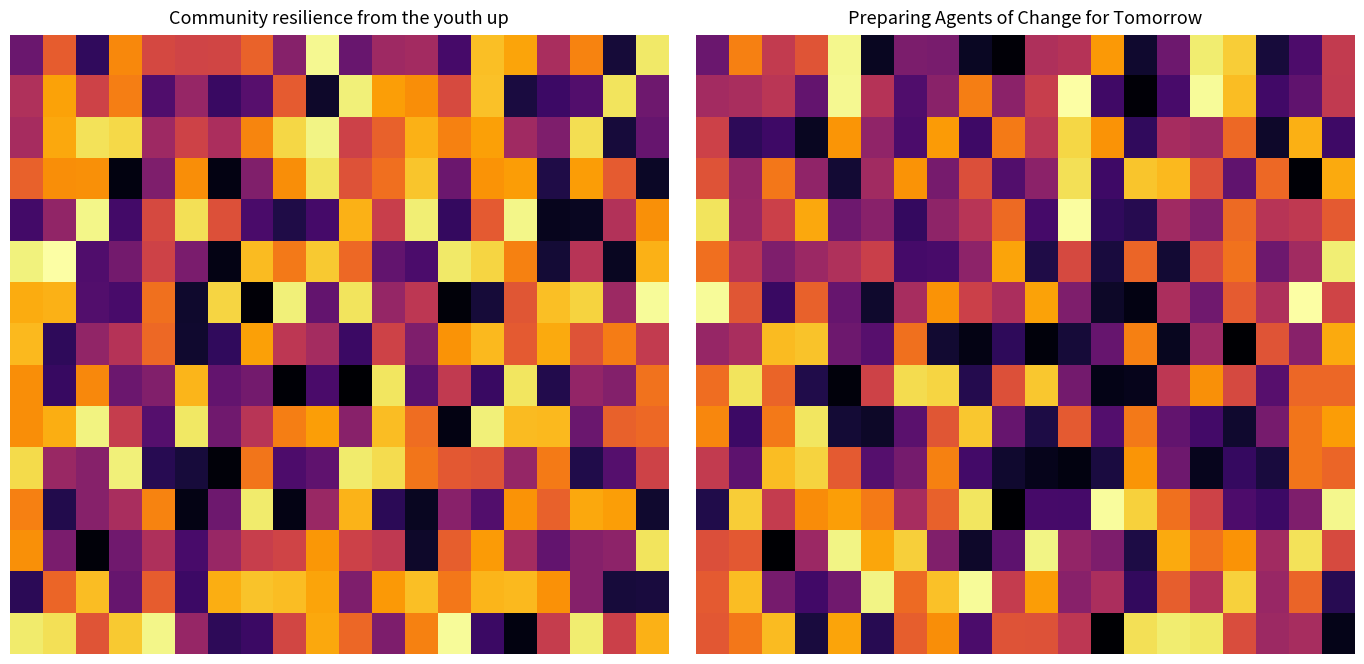

Which has a higher value, 6 or 8?

6